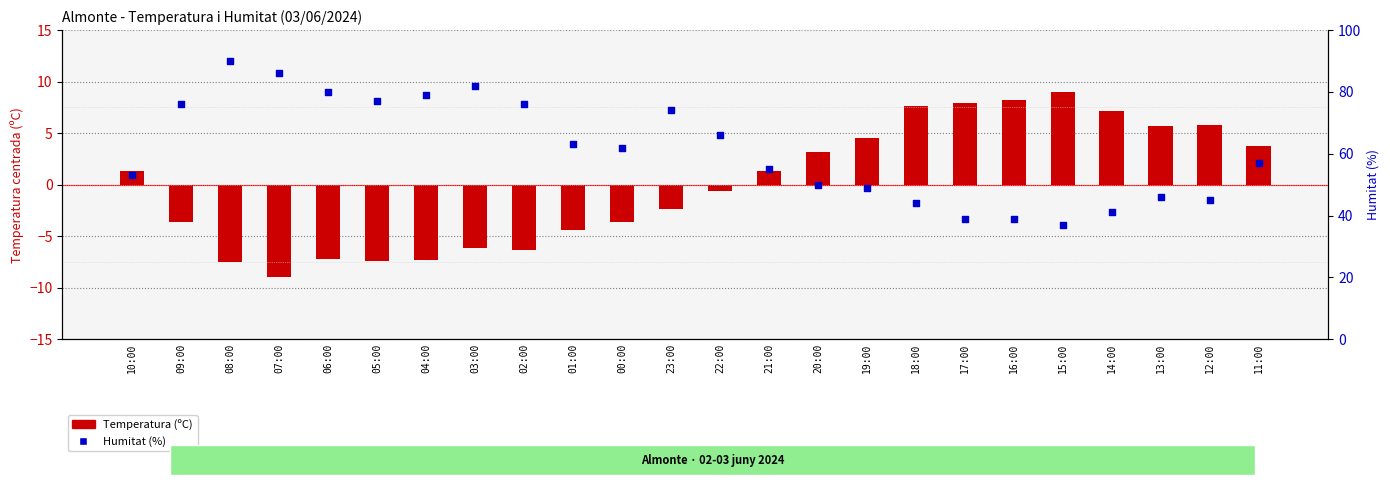

Which series reaches the maximum Y coordinate?

Humitat (%)